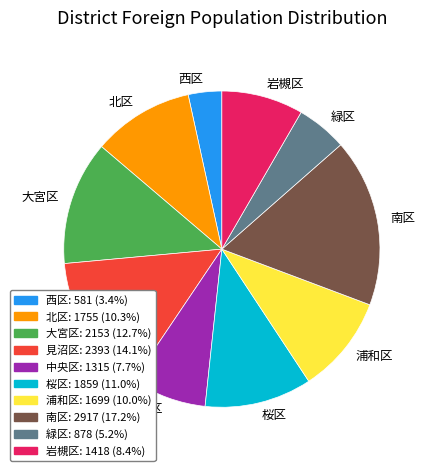

True or false: 大宮区 accounts for 1% of the total.

False